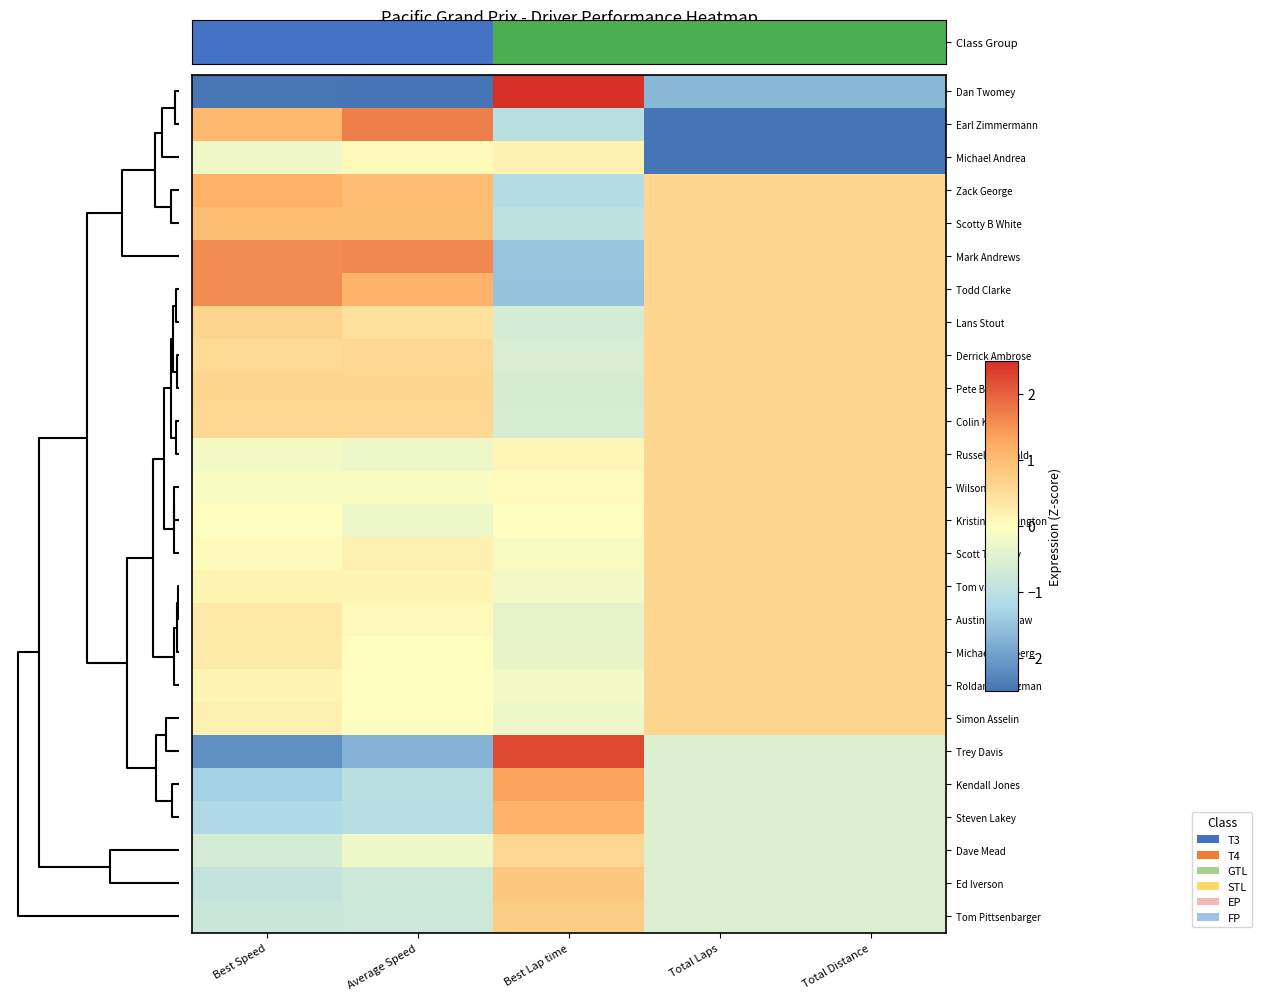

Rank the series by their maximum value, from highest to lowest.

Class Group, Trey Davis, Earl Zimmermann, Mark Andrews, Todd Clarke, Kendall Jones, Zack George, Steven Lakey, Scotty B White, Ed Iverson, Tom Pittsenbarger, Lans Stout, Pete Bristow, Derrick Ambrose, Colin Koehler, Russell Seewald, Wilson Powell, Kristina Etherington, Scott Twomey, Tom van Veen, Austin Bradshaw, Michael Ramberg, Roldan de Guzman, Simon Asselin, Dave Mead, Michael Andrea